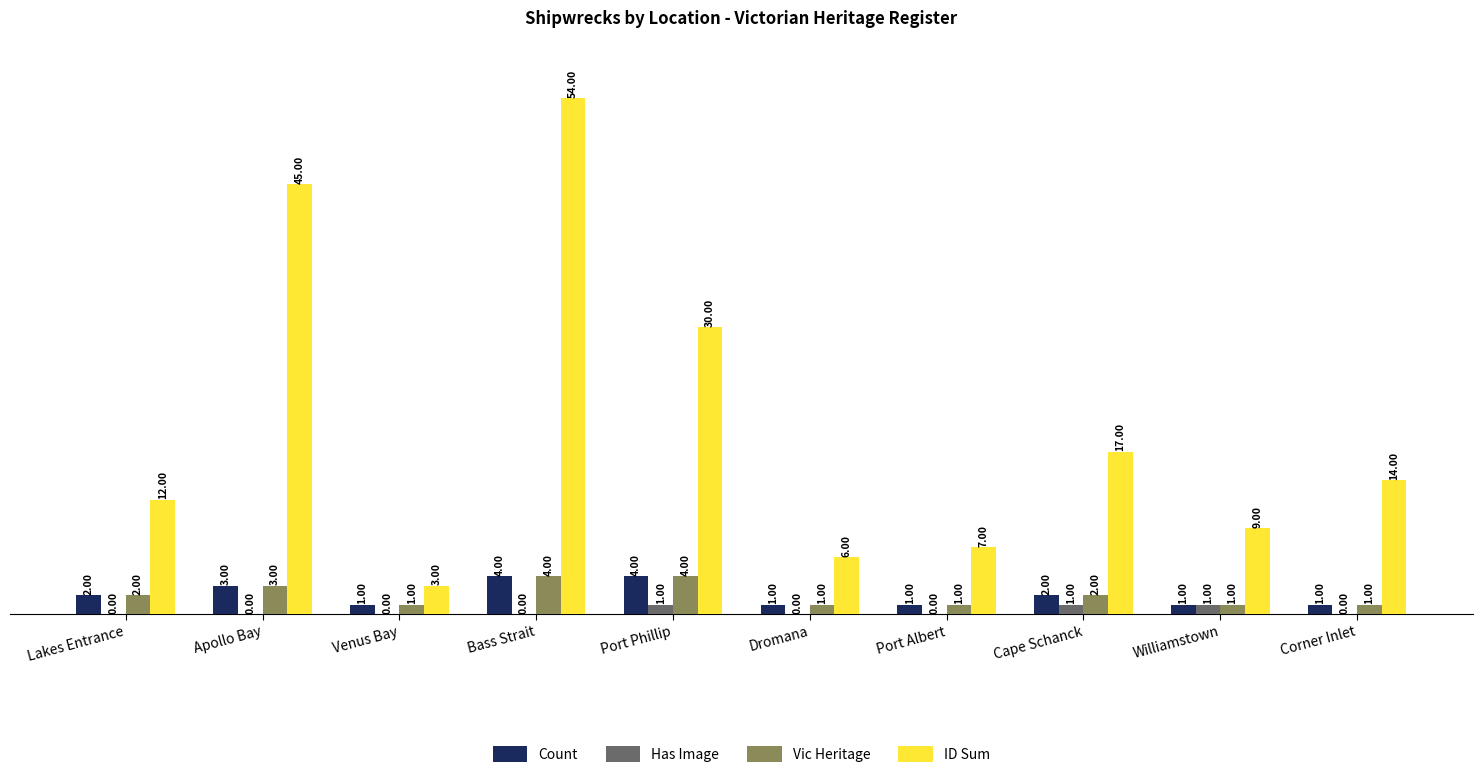

Between Bass Strait and Port Phillip, which series saw the biggest shift?

ID Sum